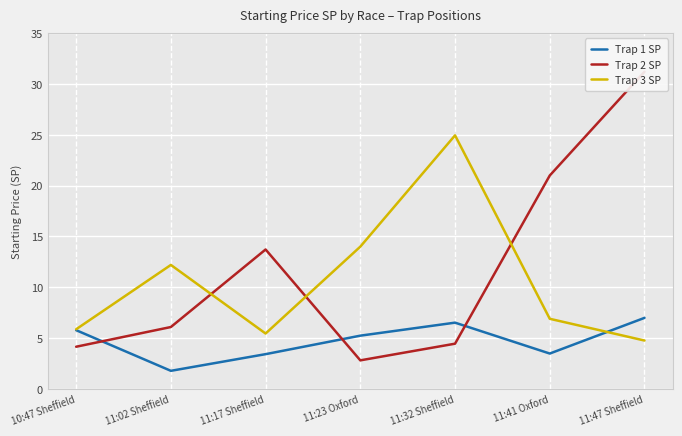

Reading left to right, transcribe all the data shown in this chart.

Trap 1 SP: 10:47 Sheffield=5.8	11:02 Sheffield=1.8	11:17 Sheffield=3.4	11:23 Oxford=5.2	11:32 Sheffield=6.5	11:41 Oxford=3.5	11:47 Sheffield=7.0
Trap 2 SP: 10:47 Sheffield=4.2	11:02 Sheffield=6.1	11:17 Sheffield=13.7	11:23 Oxford=2.8	11:32 Sheffield=4.5	11:41 Oxford=21.0	11:47 Sheffield=31.2
Trap 3 SP: 10:47 Sheffield=5.9	11:02 Sheffield=12.2	11:17 Sheffield=5.5	11:23 Oxford=14.0	11:32 Sheffield=24.9	11:41 Oxford=6.9	11:47 Sheffield=4.8